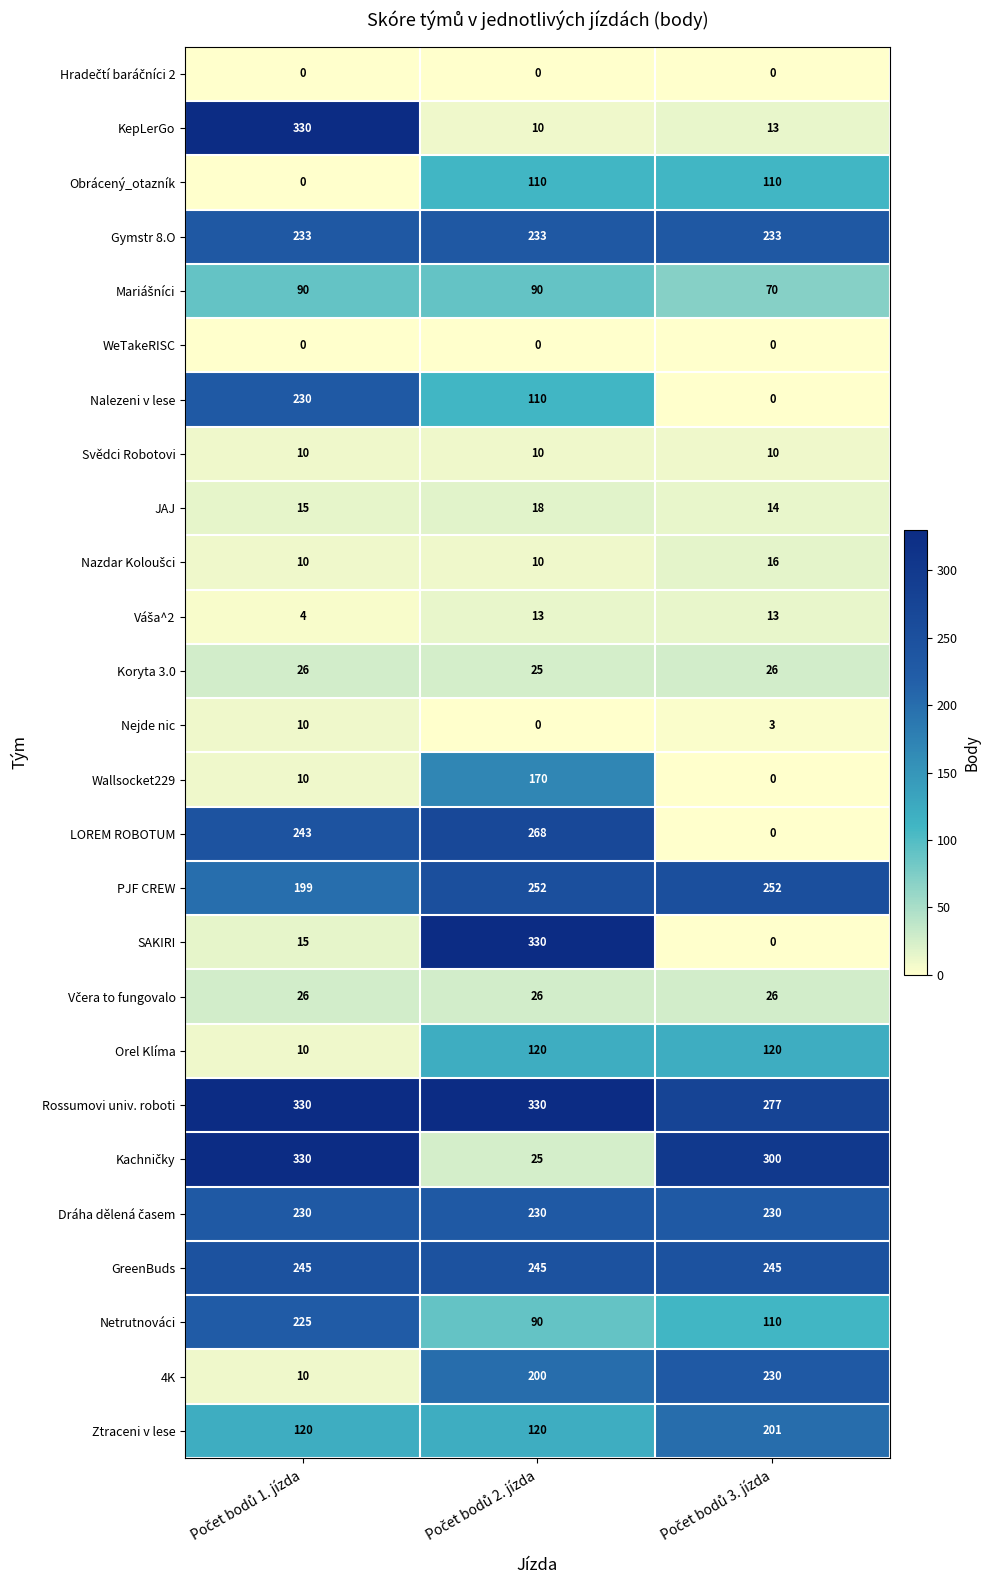

Which series has the largest total across all categories?

Rossumovi univ. roboti